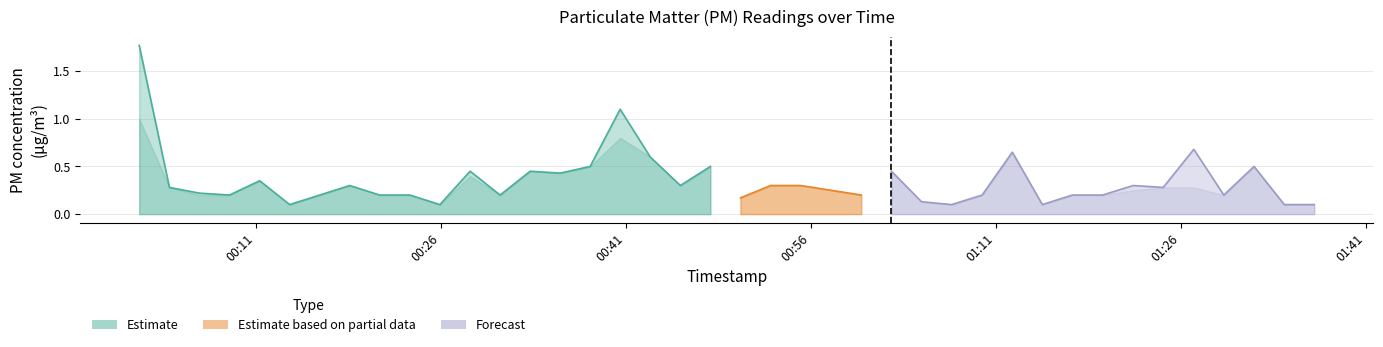

The value of P2 at 16 is 1.1. True or false?

False